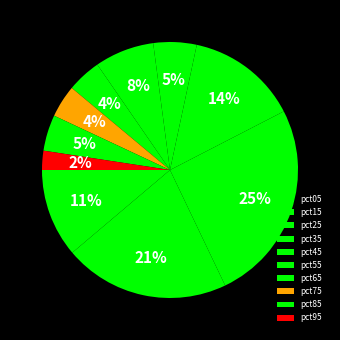

To the nearest percent, what is the difference between the largest and smallest slice percentages?

23%